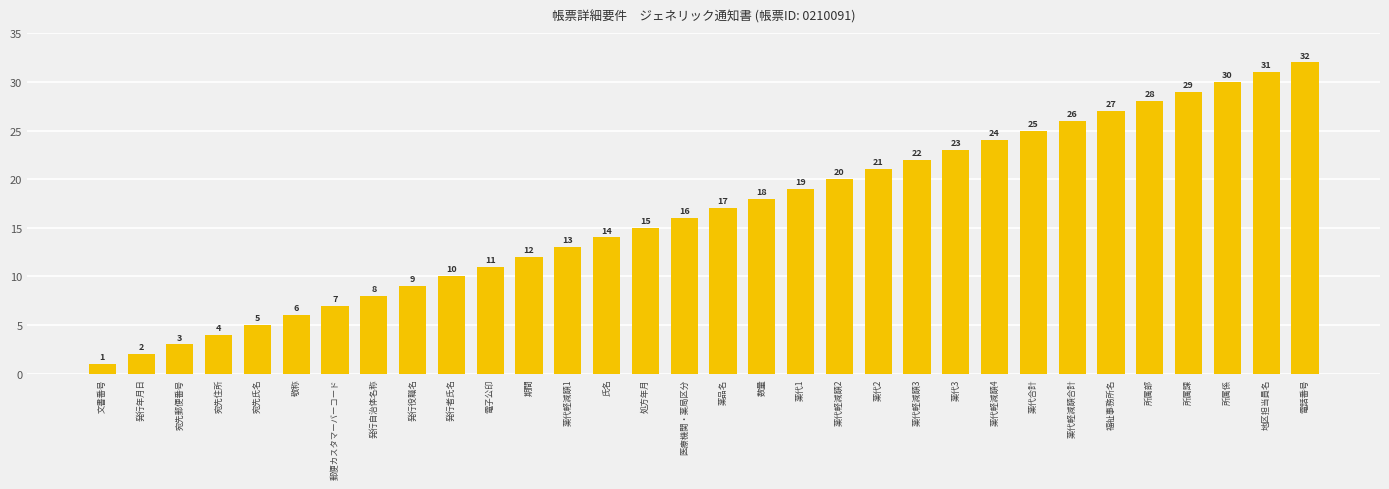

Rank the categories by value from highest to lowest.

電話番号, 地区担当員名, 所属係, 所属課, 所属部, 福祉事務所名, 薬代軽減額合計, 薬代合計, 薬代軽減額4, 薬代3, 薬代軽減額3, 薬代2, 薬代軽減額2, 薬代1, 数量, 薬品名, 医療機関・薬局区分, 処方年月, 氏名, 薬代軽減額1, 期間, 電子公印, 発行者氏名, 発行役職名, 発行自治体名称, 郵便カスタマーバーコード, 敬称, 宛先氏名, 宛先住所, 宛先郵便番号, 発行年月日, 文書番号